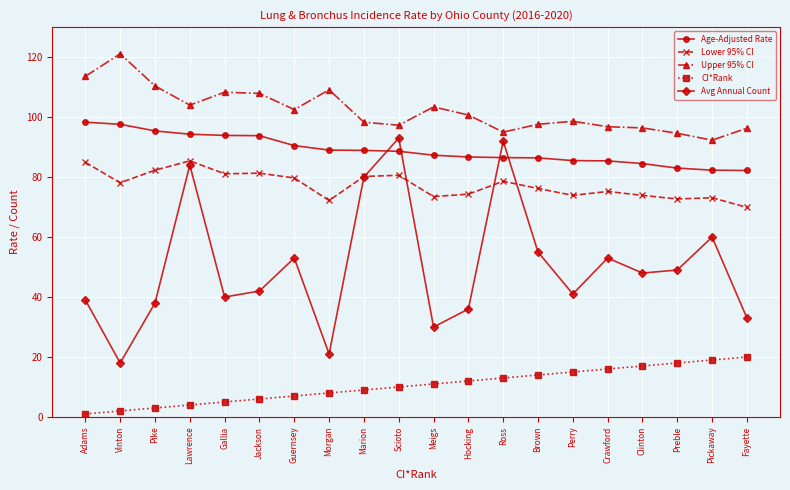

Which series has the largest total across all categories?

Upper 95% CI